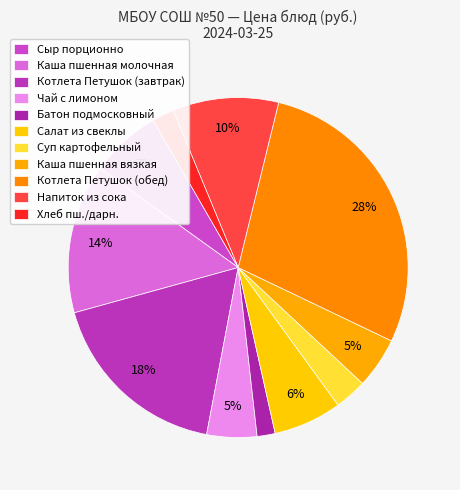

How many segments does this pie chart have?

11